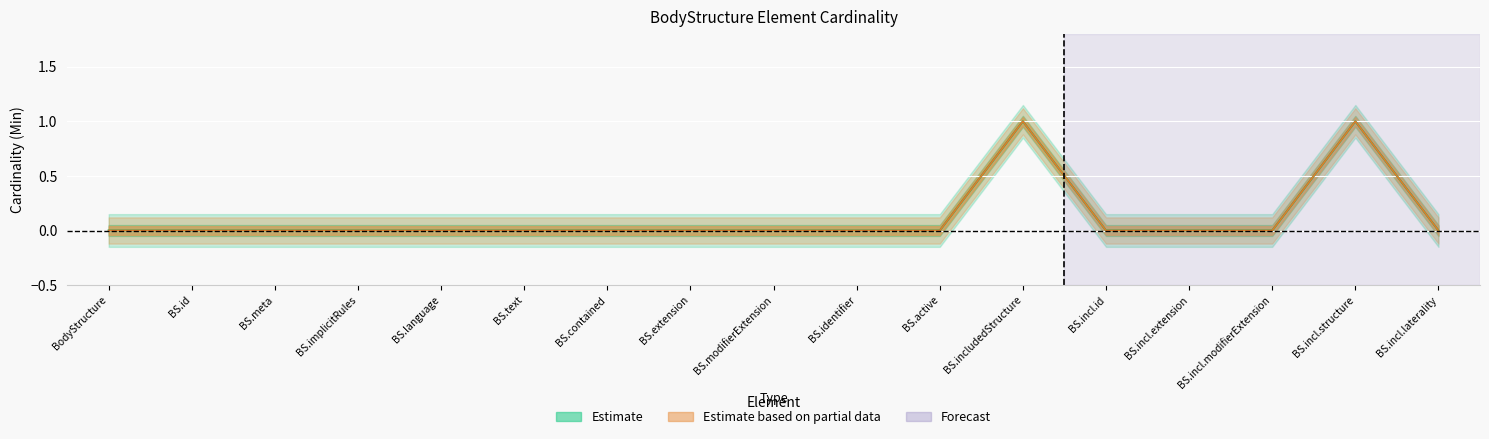

Reading left to right, list all the values displayed in this chart.

Min: 0	0	0	0	0	0	0	0	0	0	0	1	0	0	0	1	0
Base Min: 0	0	0	0	0	0	0	0	0	0	0	1	0	0	0	1	0